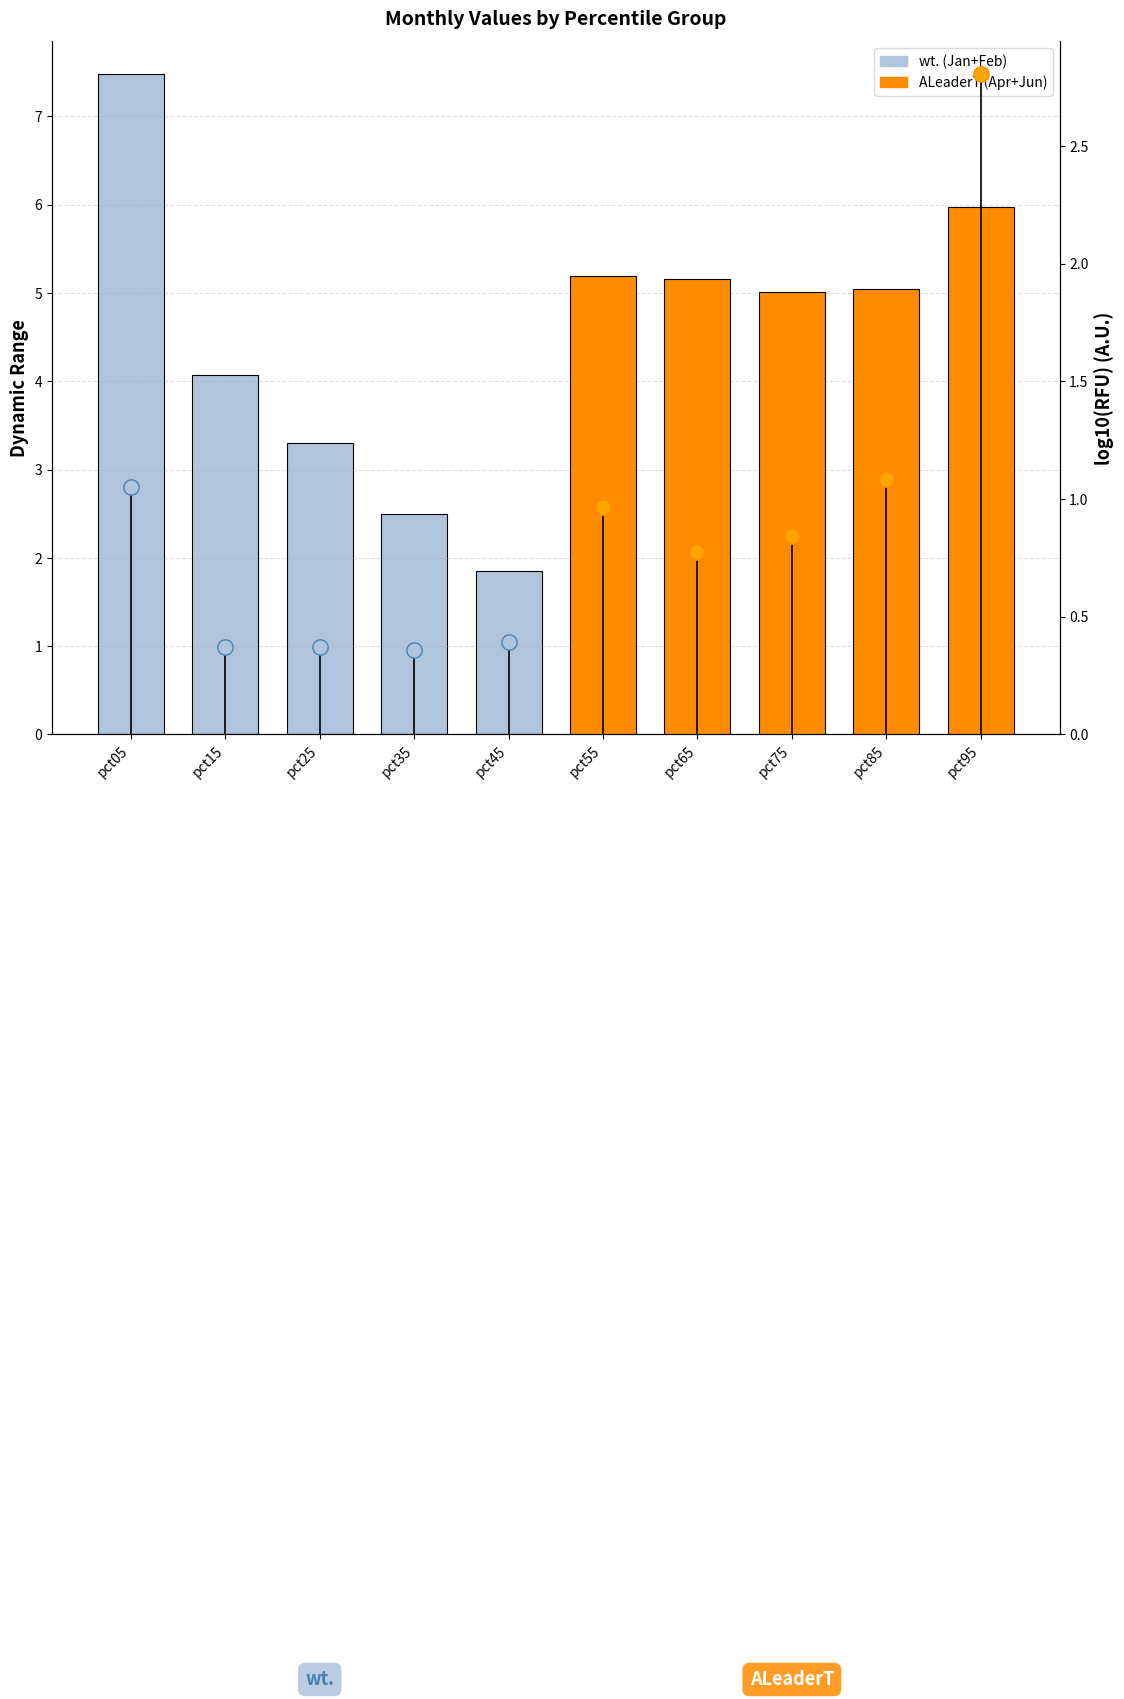

True or false: Group wt. has a value of 2.5 at pct35.

True